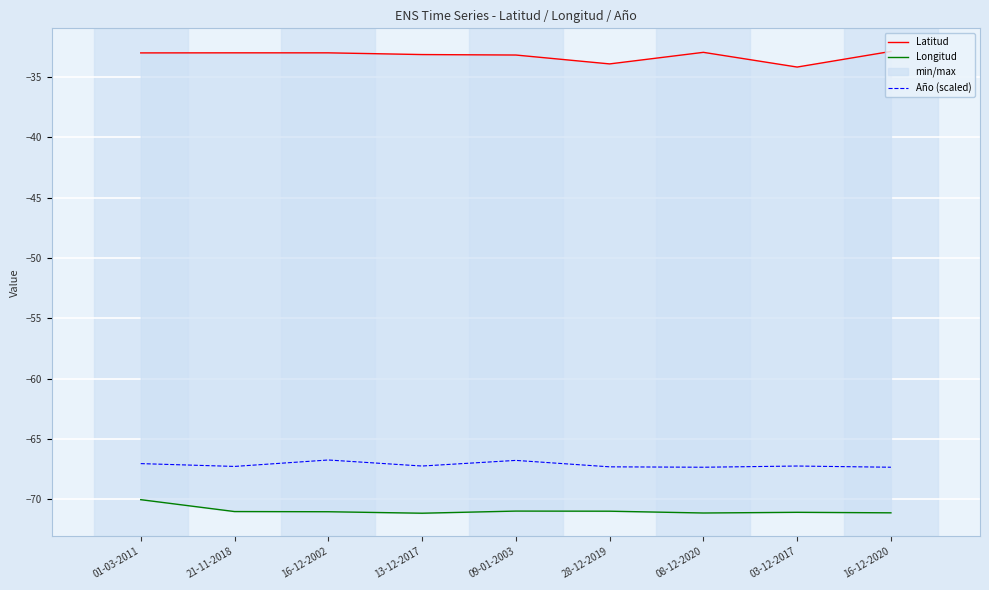

Count the number of categories in the chart.

9